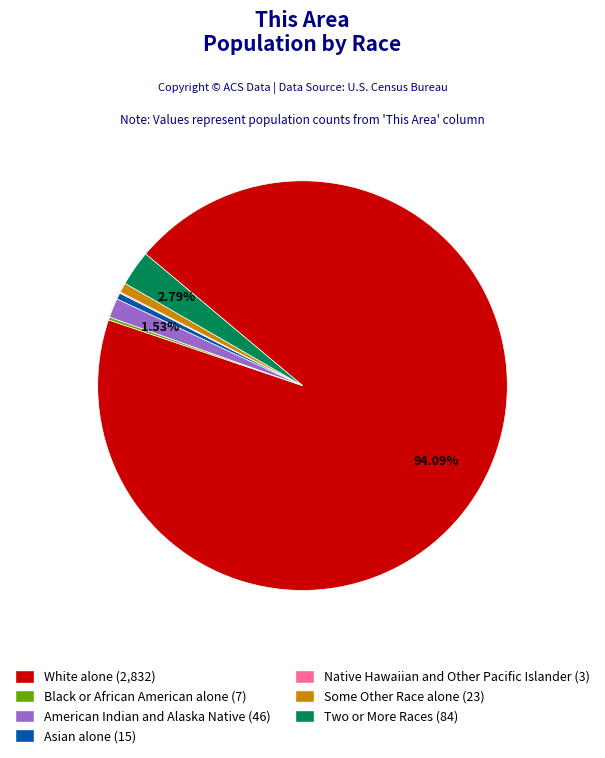

Is White alone the majority of the pie?

Yes